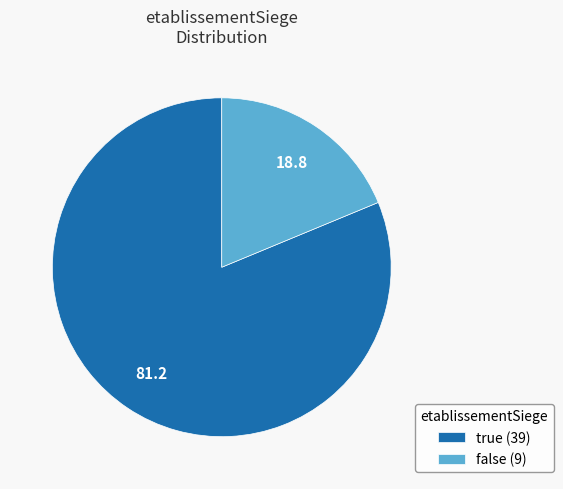

Between true (39) and false (9), which is larger?

true (39)